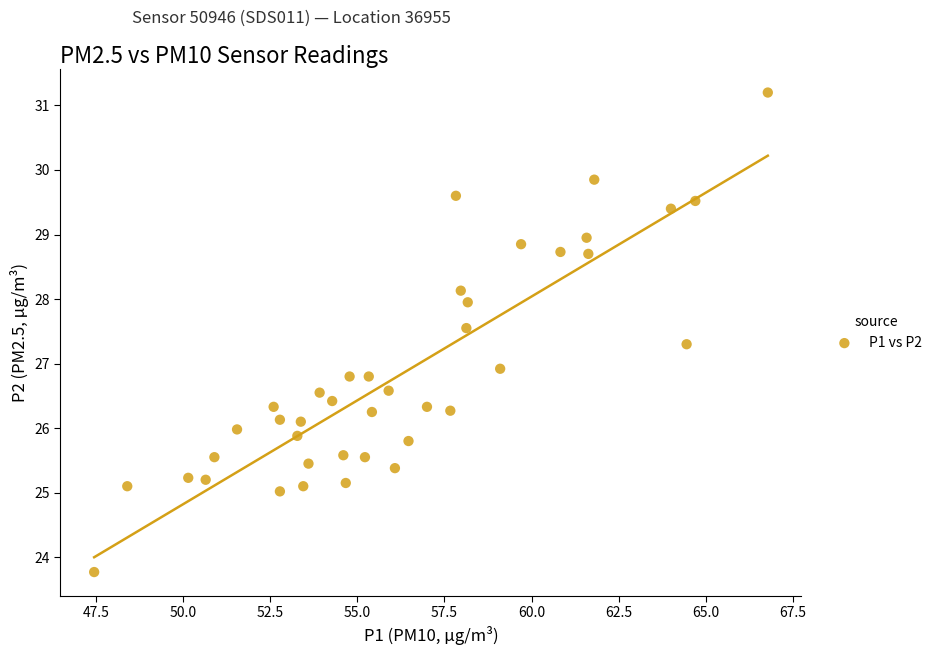

What is the range of Y values (max minus min)?

7.4